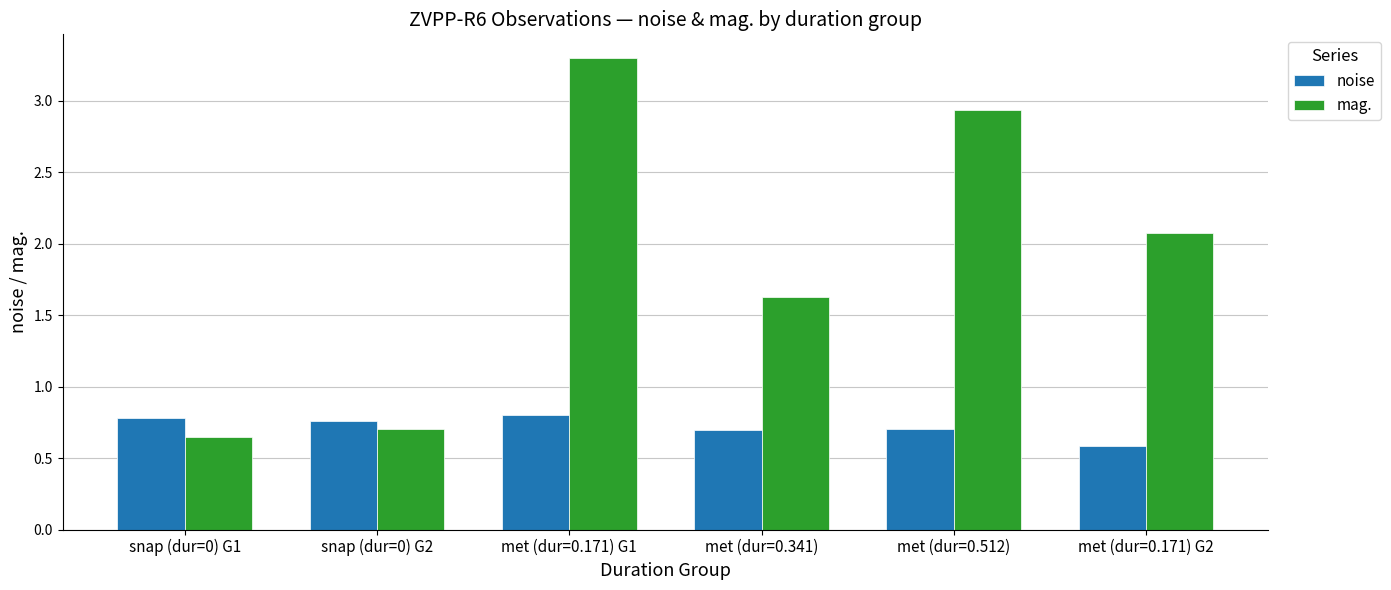

What is the spread (max minus min) of values at snap (dur=0) G2?

0.1